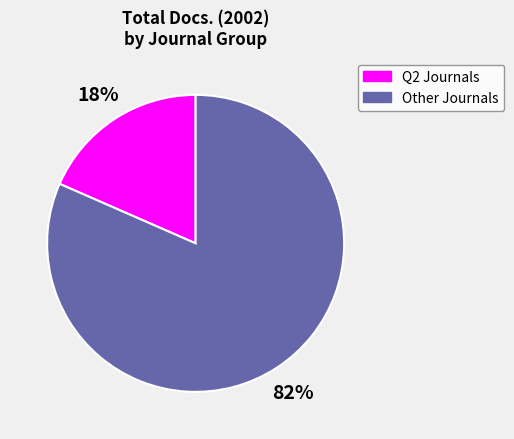

To the nearest percent, what is the average slice percentage?

50%